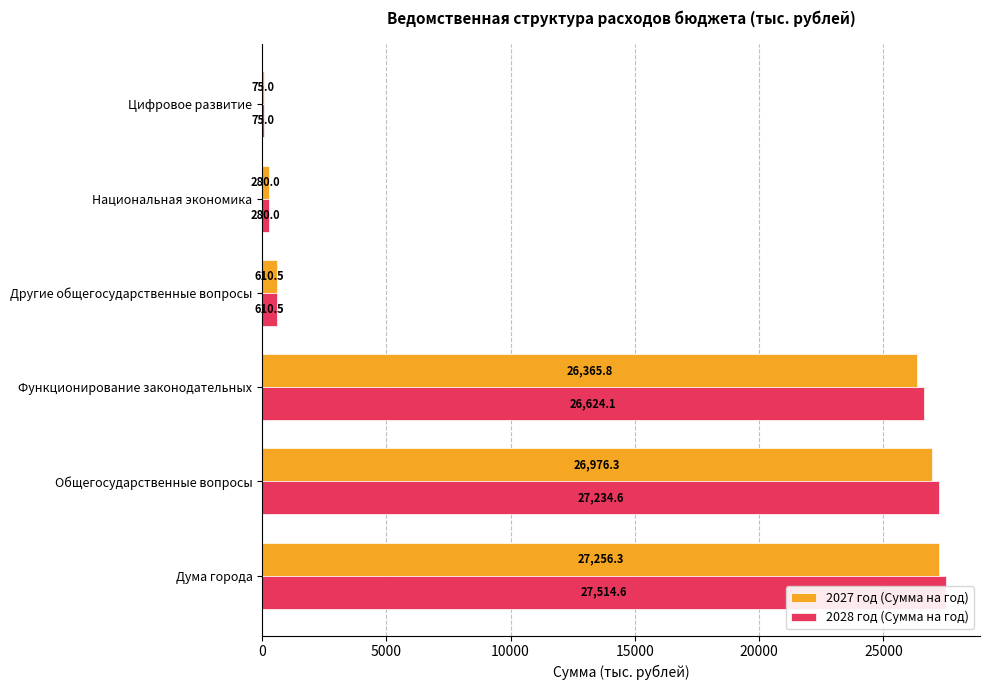

What are all the series names shown in the legend?

2027 год (Сумма на год), 2028 год (Сумма на год)